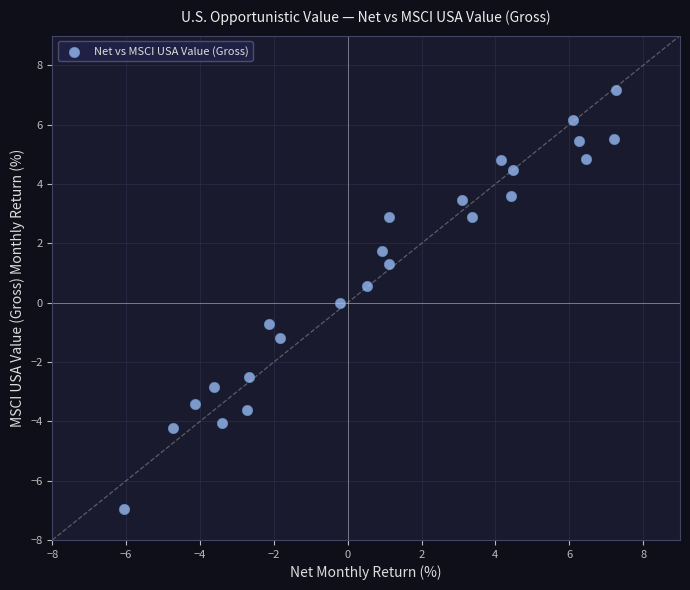

What is the range of Y values (max minus min)?

14.1